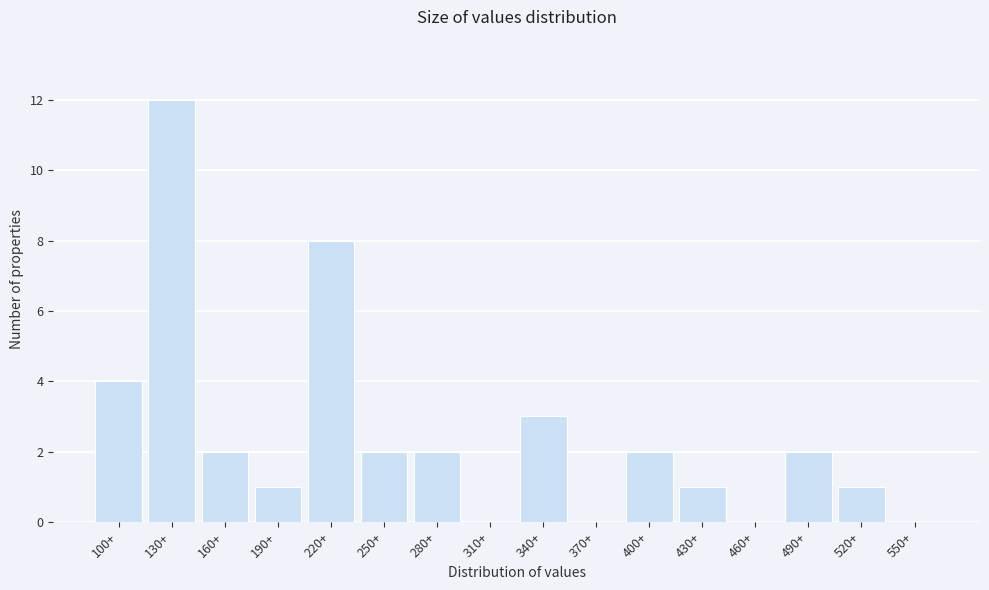

Reading left to right, extract all data points from this chart.

100+=4	130+=12	160+=2	190+=1	220+=8	250+=2	280+=2	310+=0	340+=3	370+=0	400+=2	430+=1	460+=0	490+=2	520+=1	550+=0